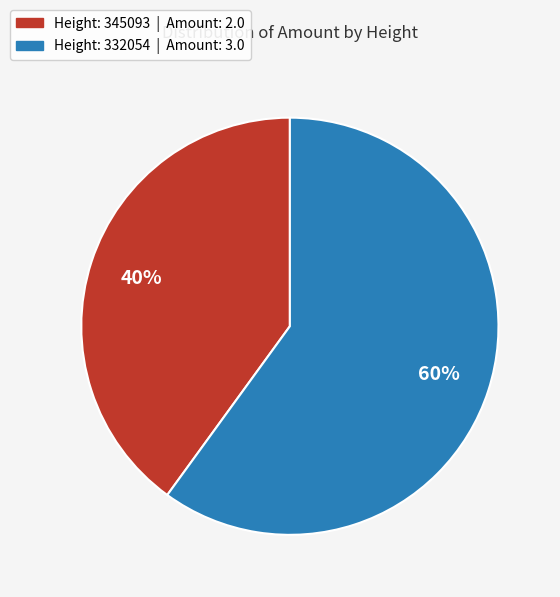

Is there any slice that represents more than half of the pie?

Yes